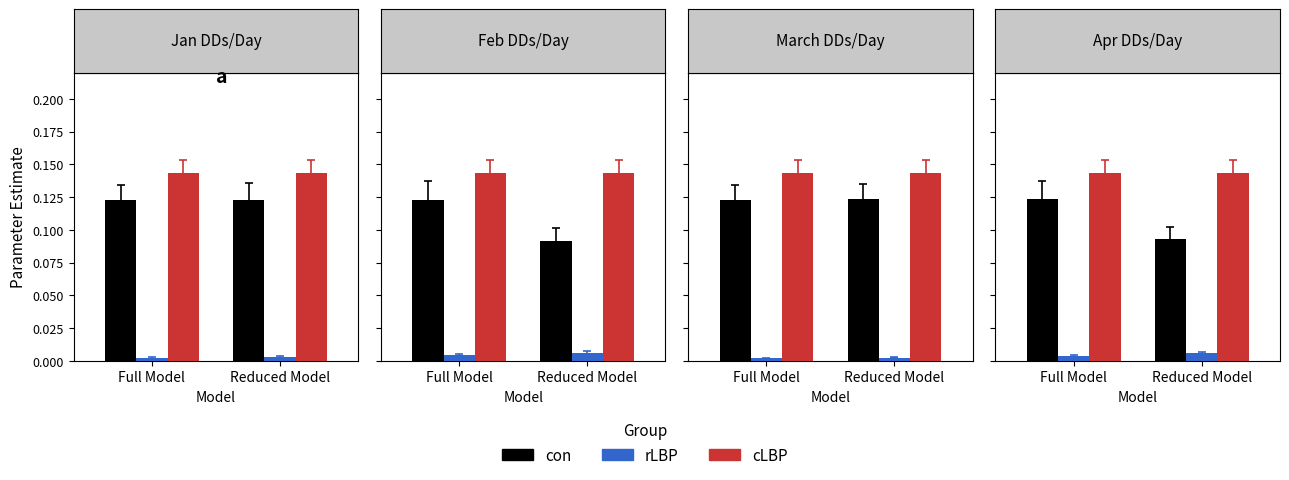

True or false: rLBP has a value of 0.0 at 1.

False